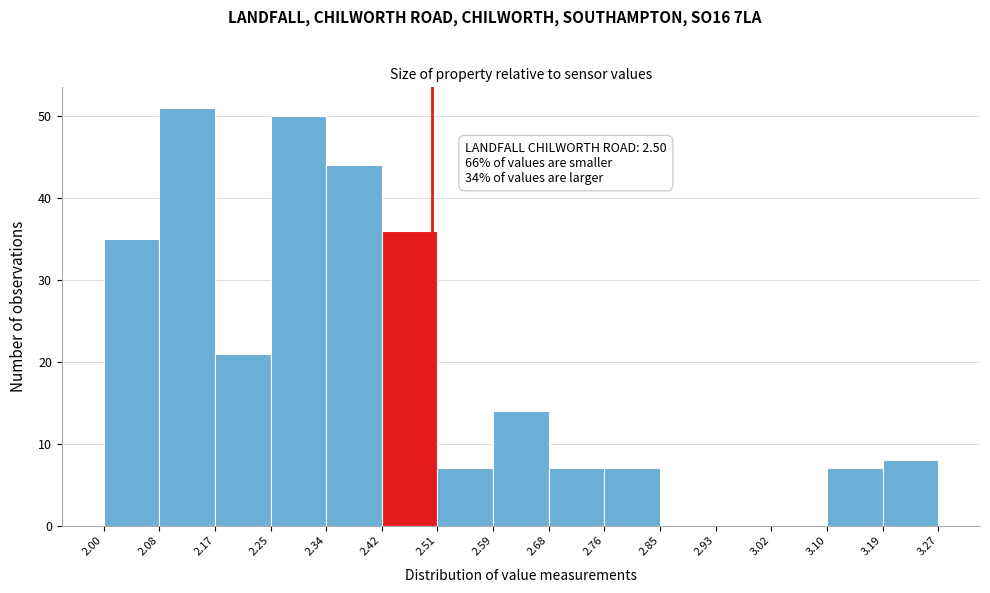

Which range on the x-axis has the tallest bar?

2.08 to 2.17